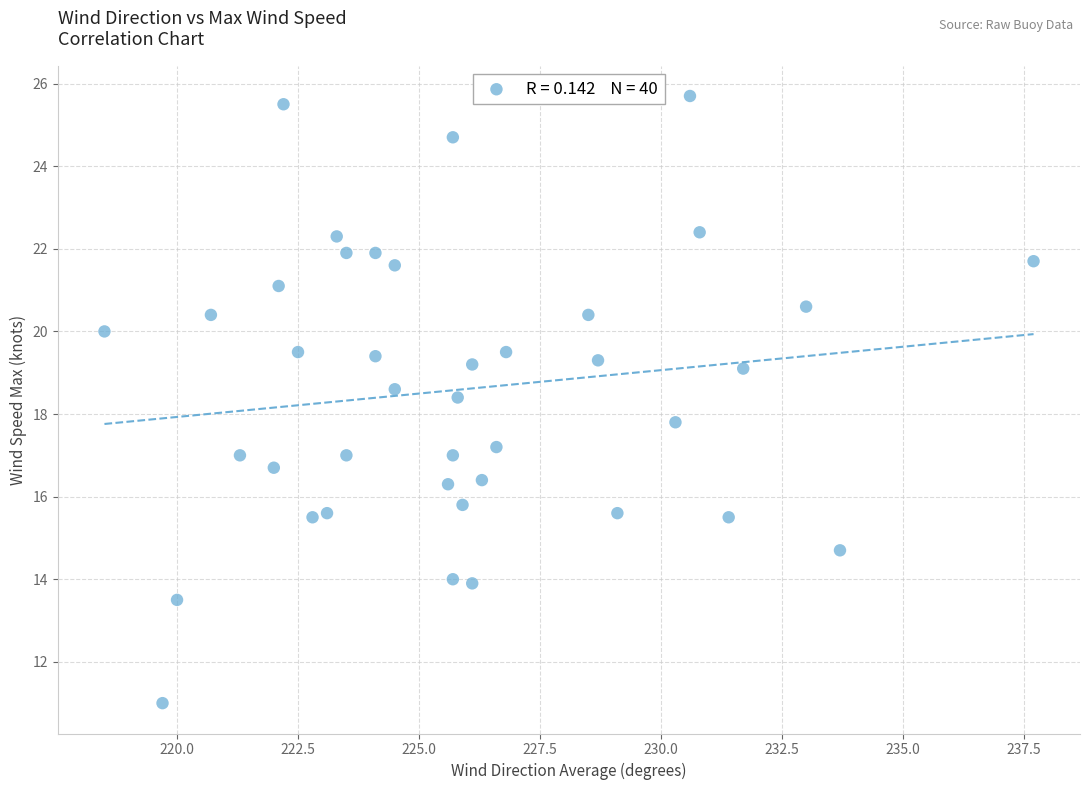

What is the range of X values (max minus min)?

19.2